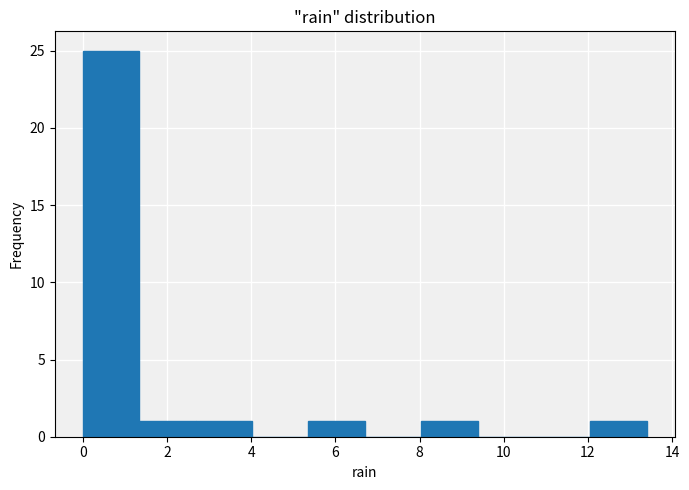

What is the height of the bar covering 2.68 to 4.02 on the x-axis? Neither the bar edges nor the heights are printed on the chart, so give them approximately, as read against the axes.

1